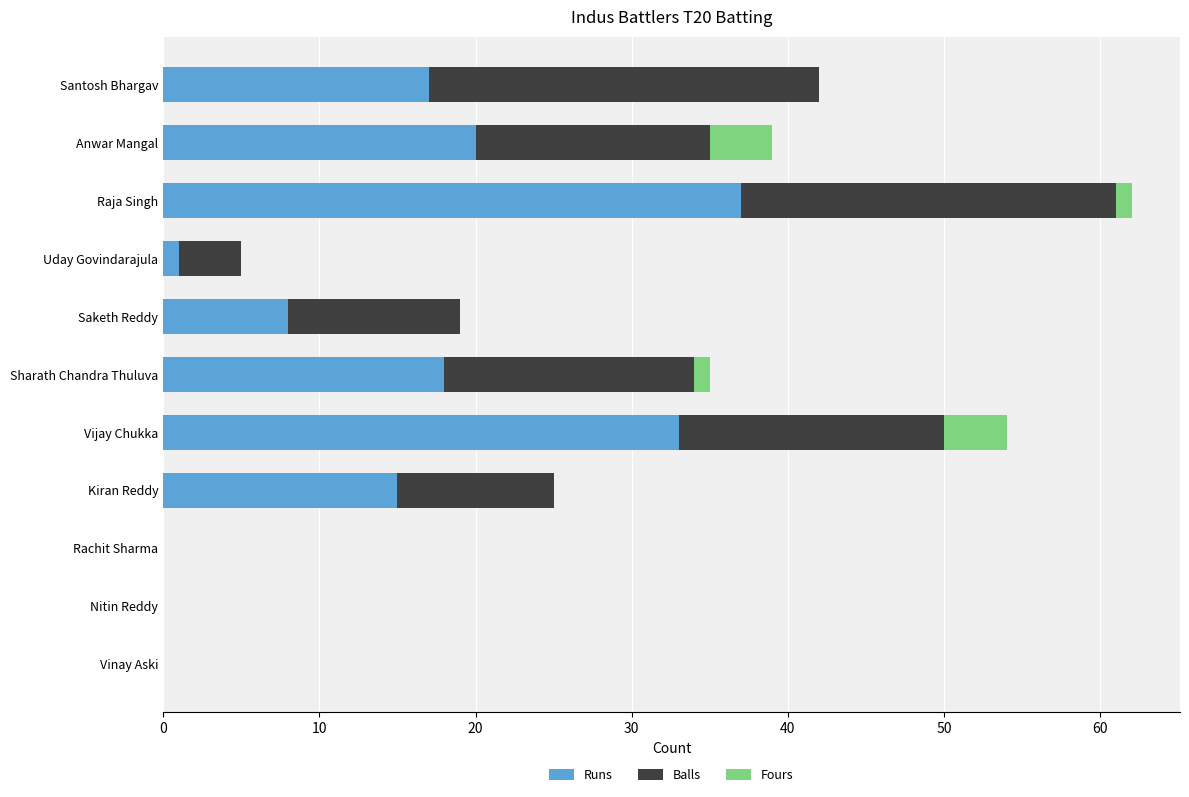

Is it true that Runs equals 0 at Nitin Reddy?

True